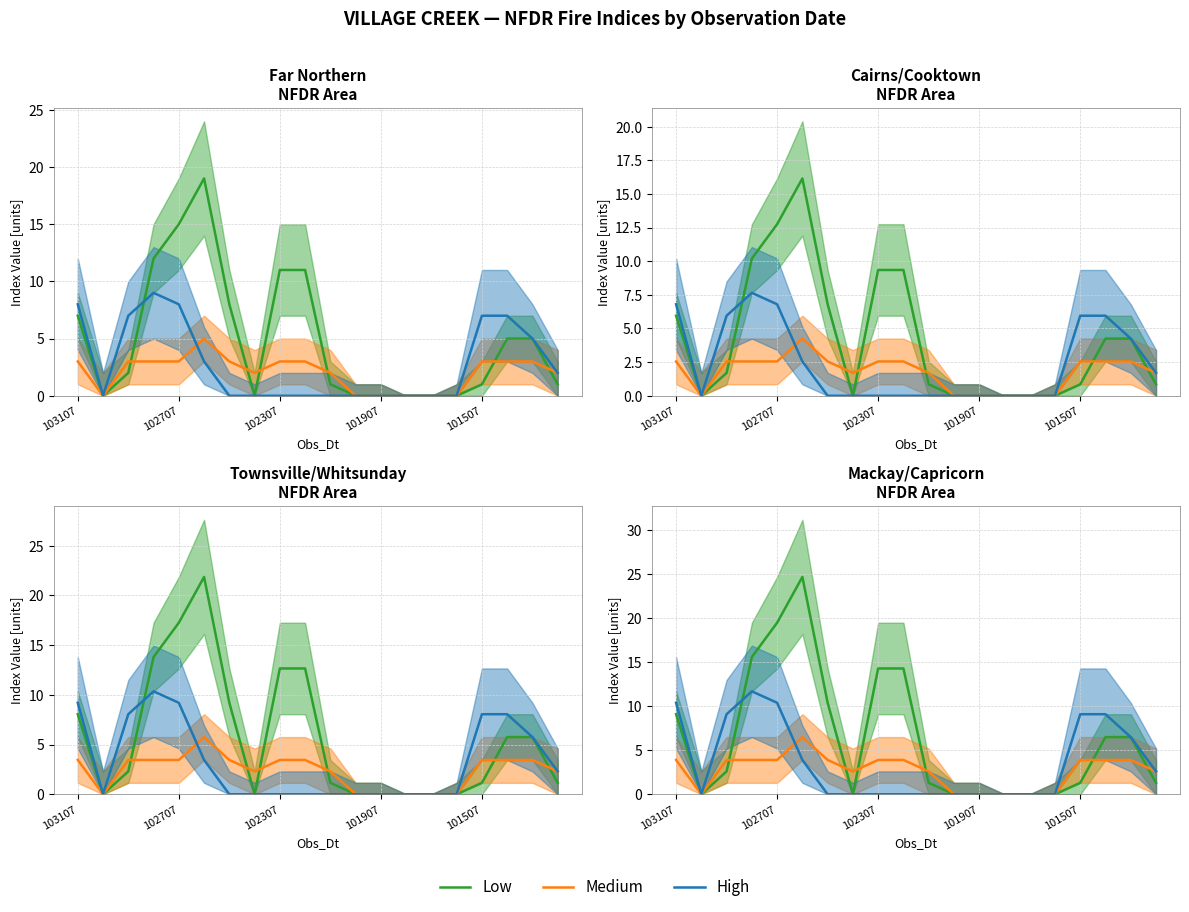

How many values in High are above zero?

9